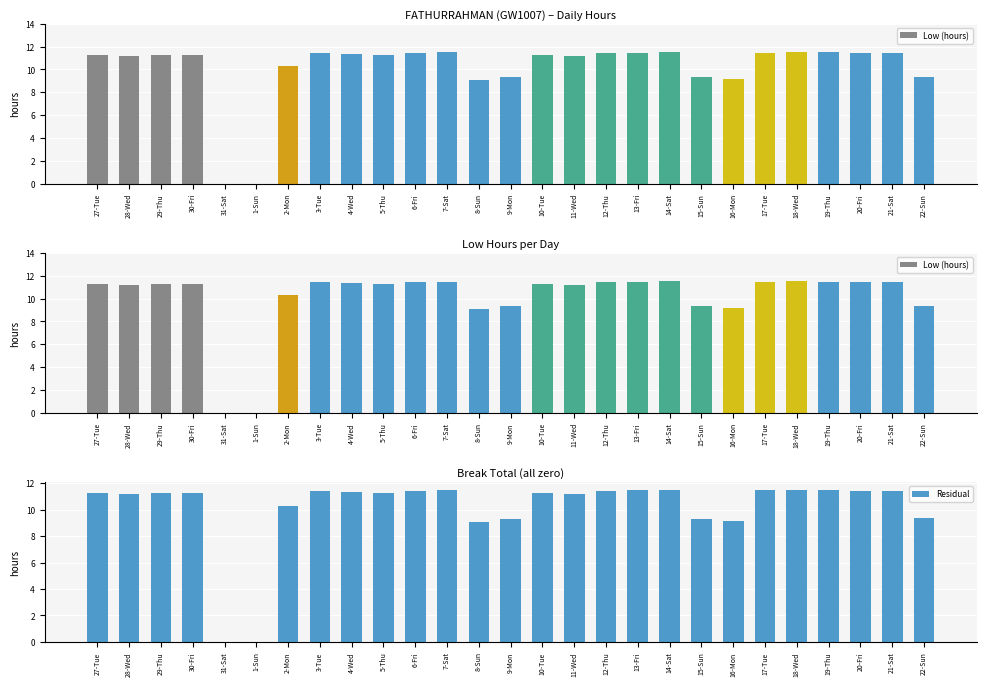

At 16-Mon, list the series in order from smallest to largest.

Low (hours), Residual